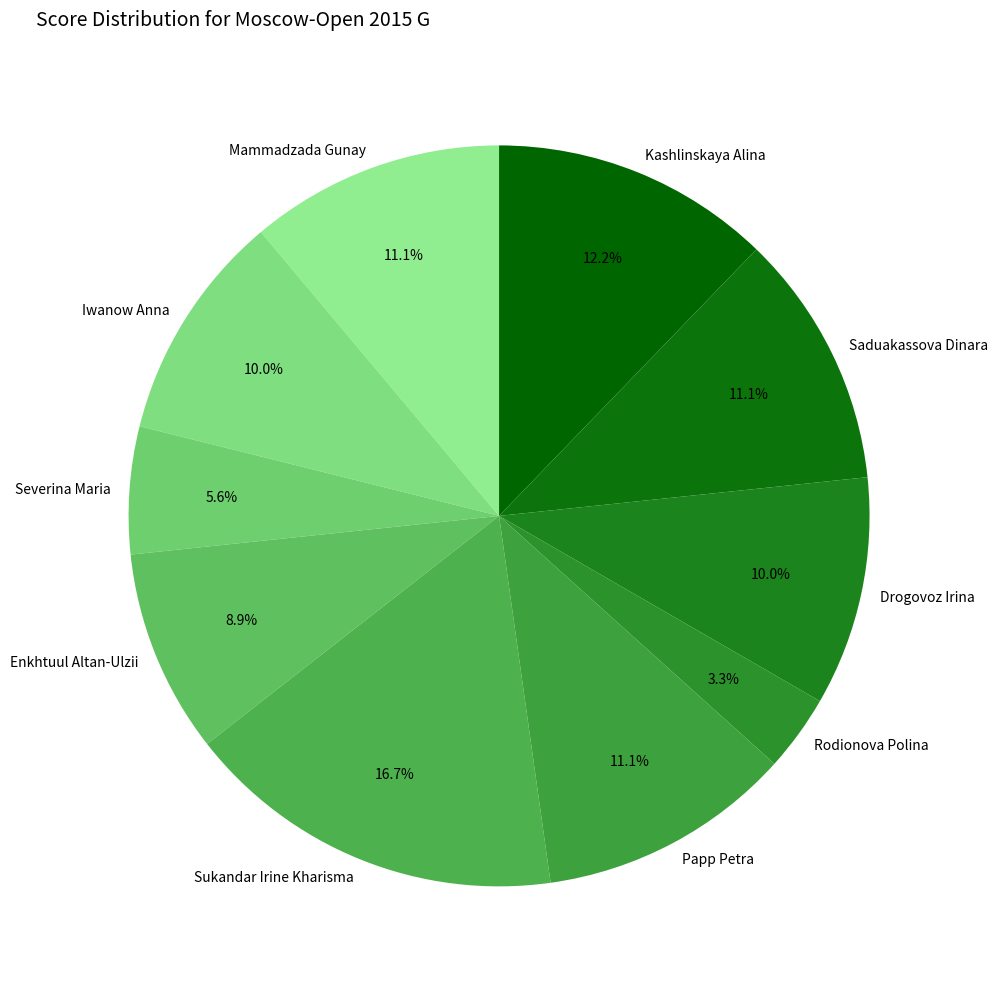

How many segments does this pie chart have?

10